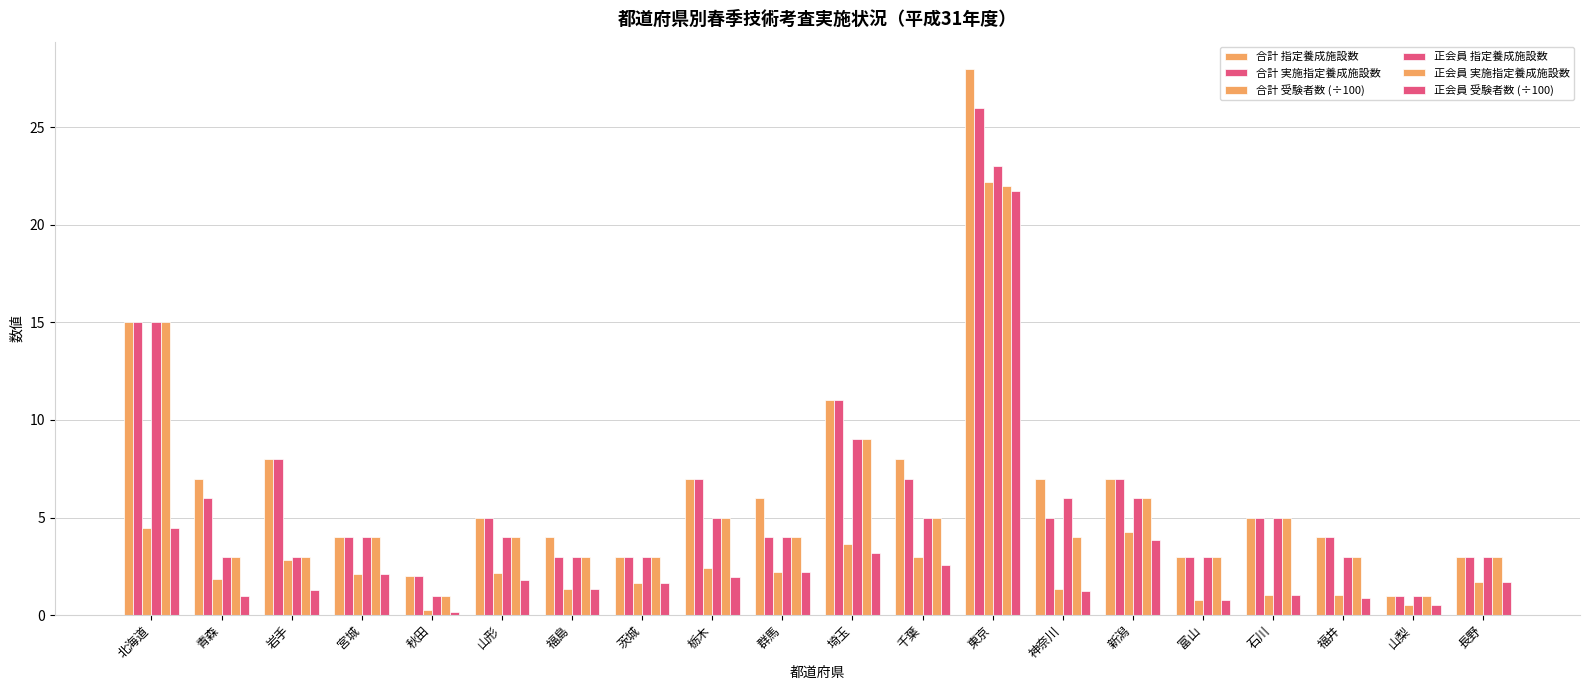

Count the number of categories in the chart.

20